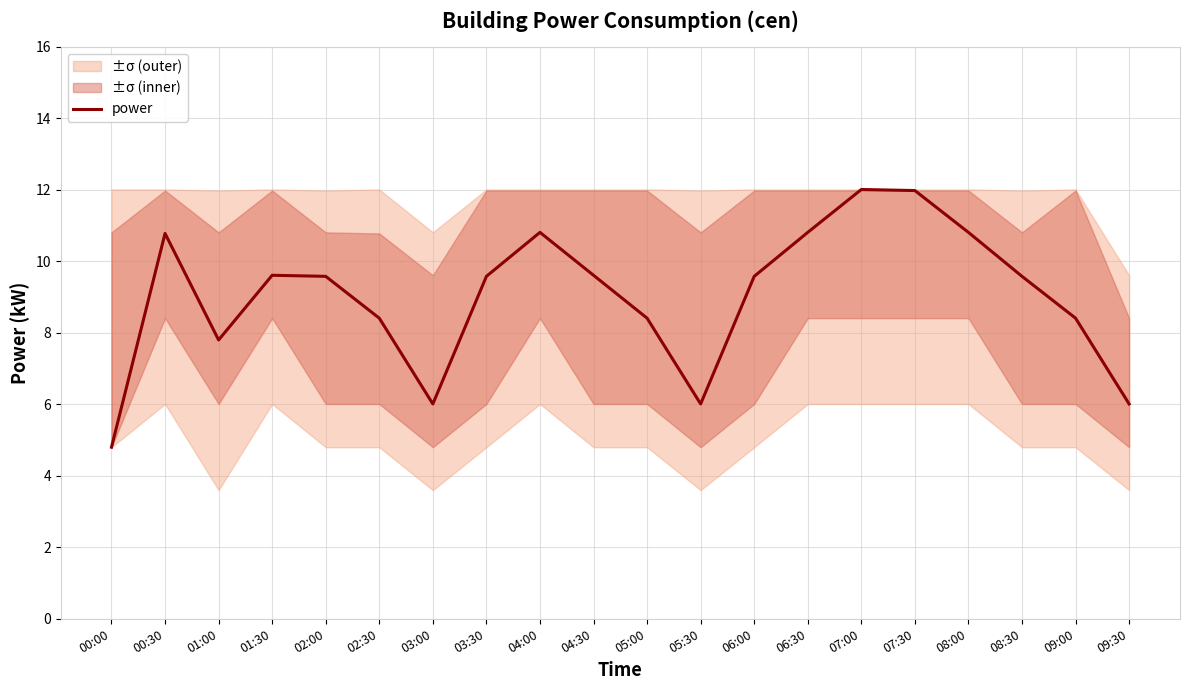

What is the difference between the values at 01:30 and 00:30?

1.2